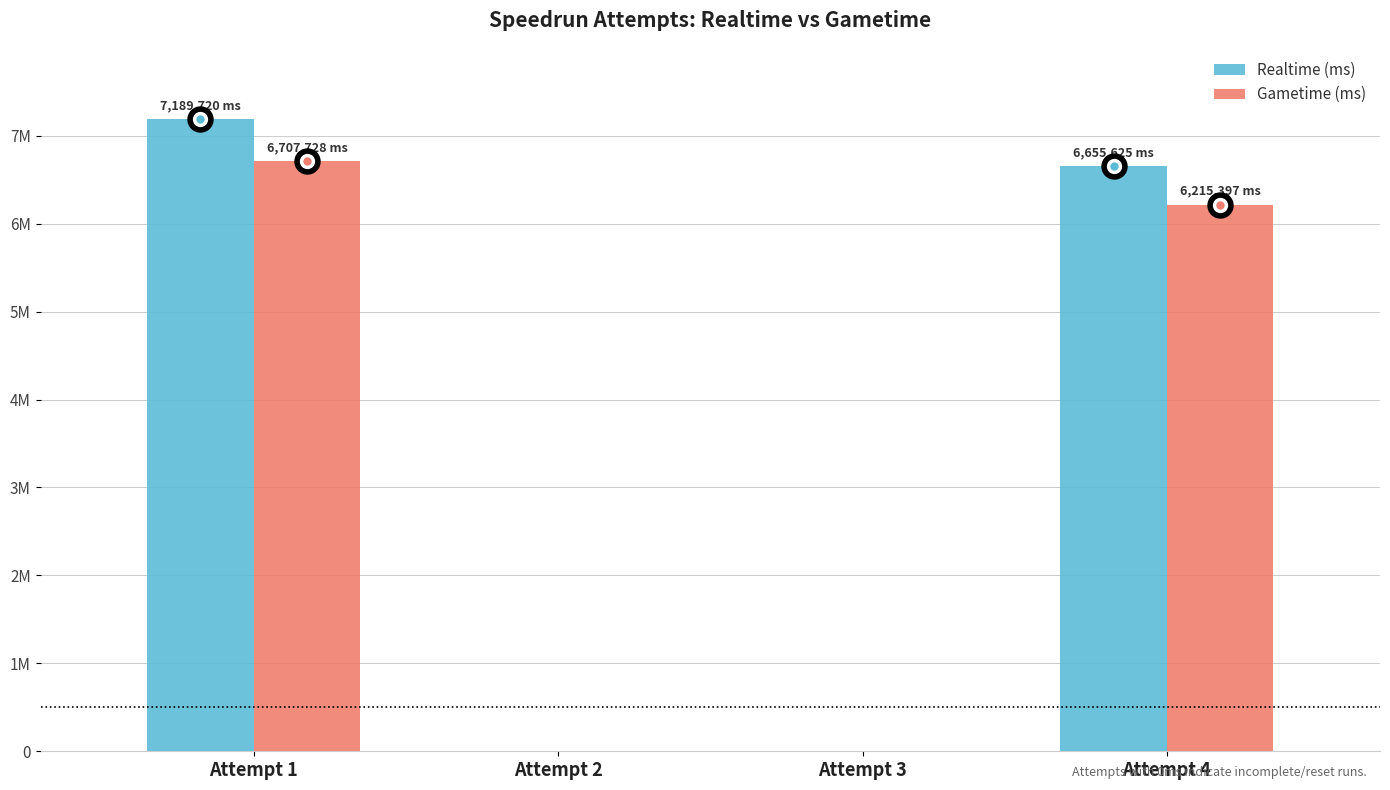

What are all the series names shown in the legend?

Realtime (ms), Gametime (ms)